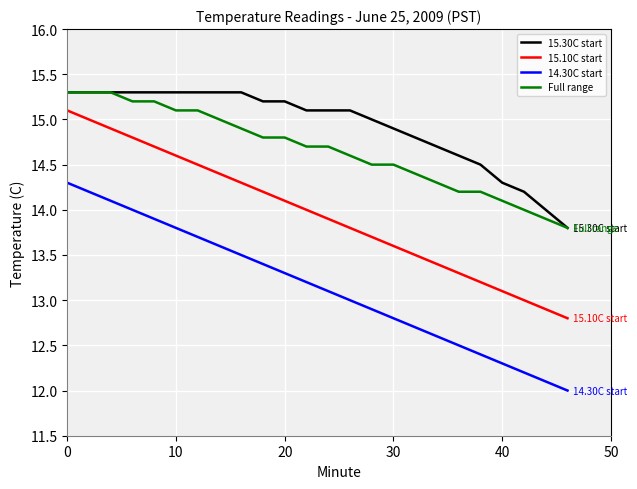

True or false: 15.10C start and 15.30C start intersect in this chart.

False